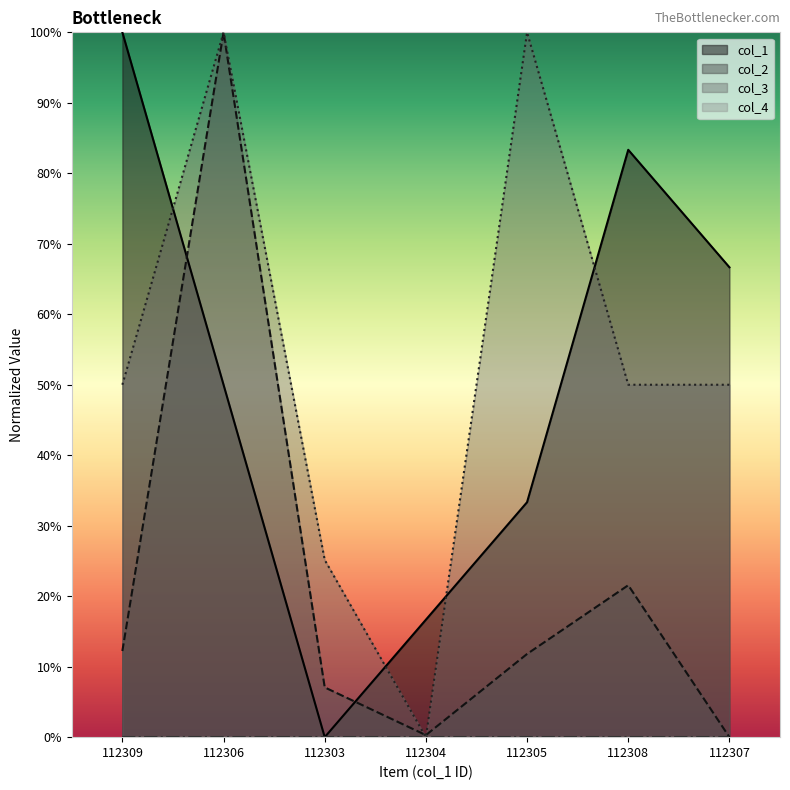

Where is the first local minimum for col_3?

112304